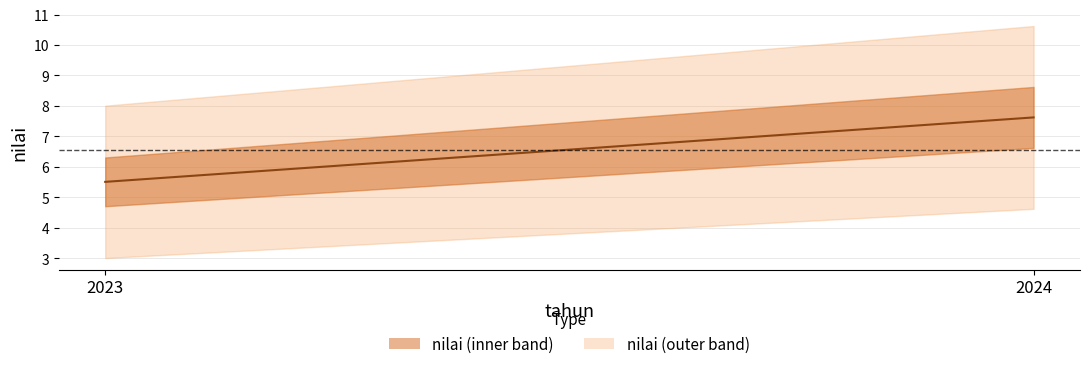

Which label corresponds to the largest value in the chart?

2024